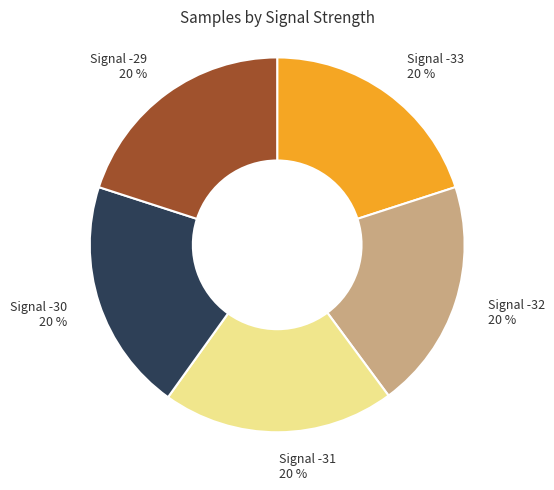

Approximately how many times larger is the value at Signal -31 compared to Signal -32?

1.0